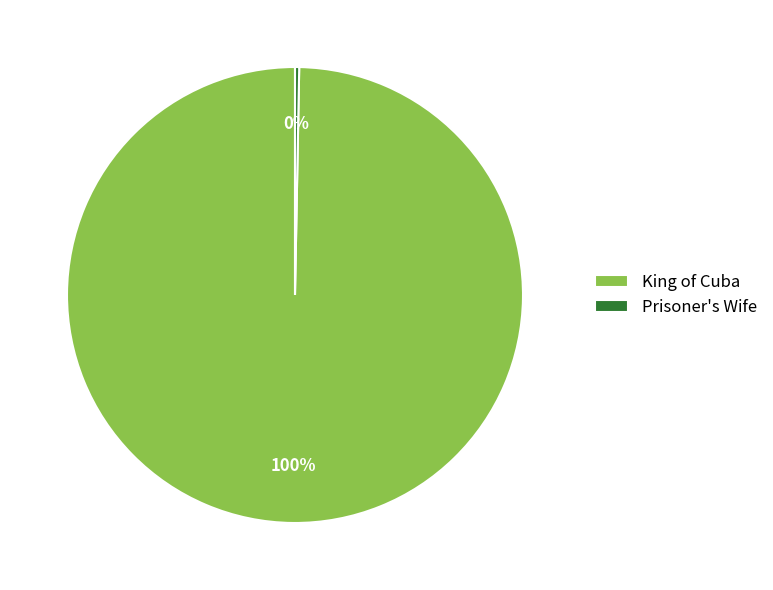

What is the majority slice?

King of Cuba